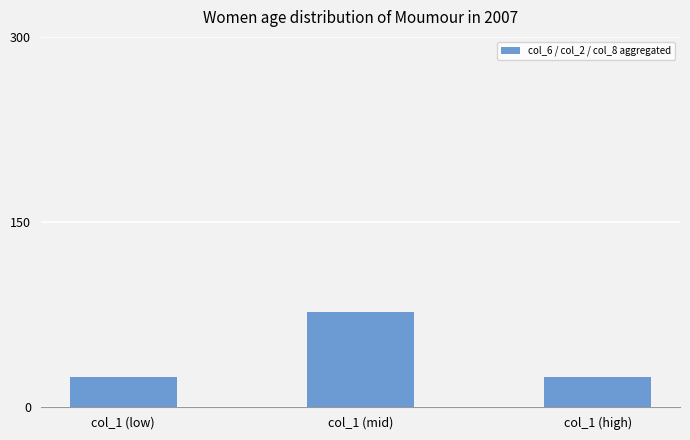

What is the label of the 2nd bar from the right?

col_1 (mid)